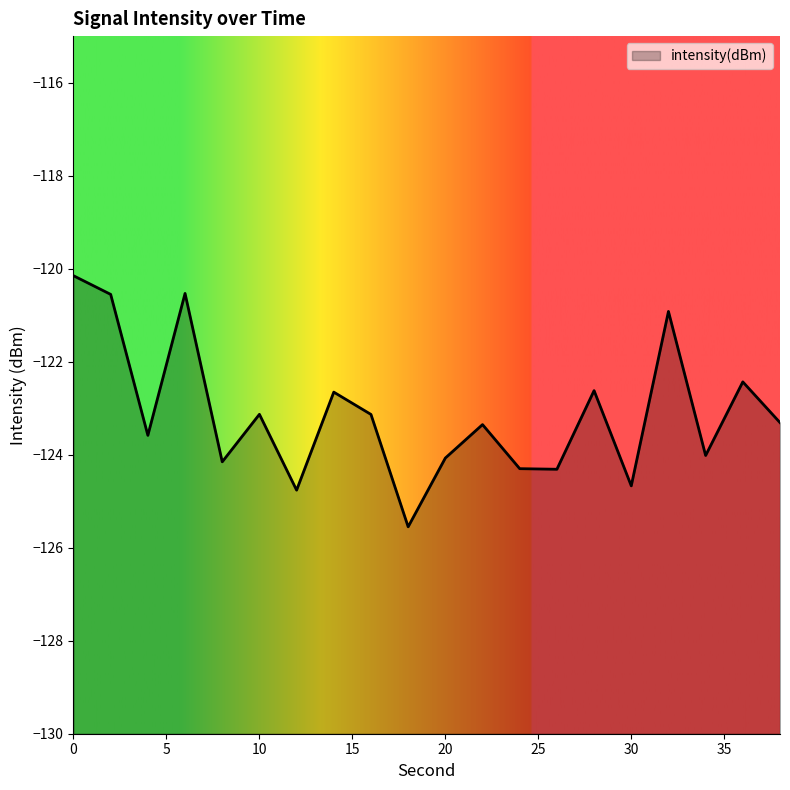

Reading left to right, transcribe all the data shown in this chart.

-120.2	-120.6	-123.6	-120.5	-124.2	-123.1	-124.8	-122.7	-123.1	-125.6	-124.1	-123.4	-124.3	-124.3	-122.6	-124.7	-120.9	-124.0	-122.4	-123.3